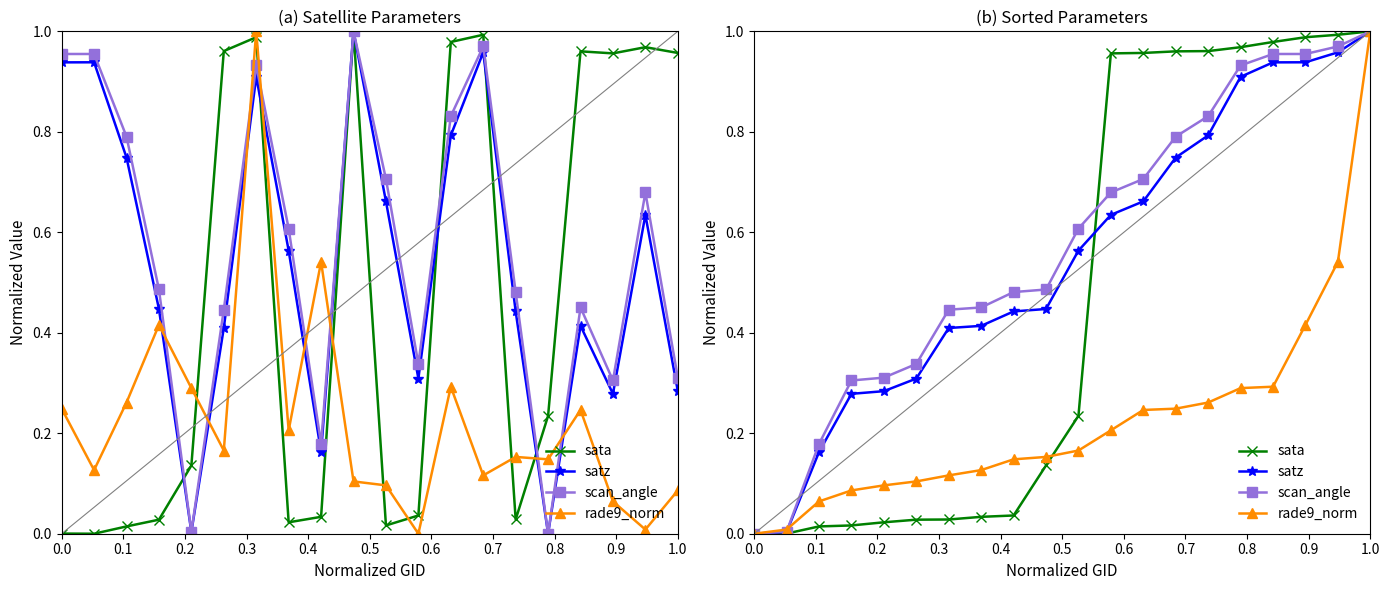

What is the average value of the satz series?

0.5